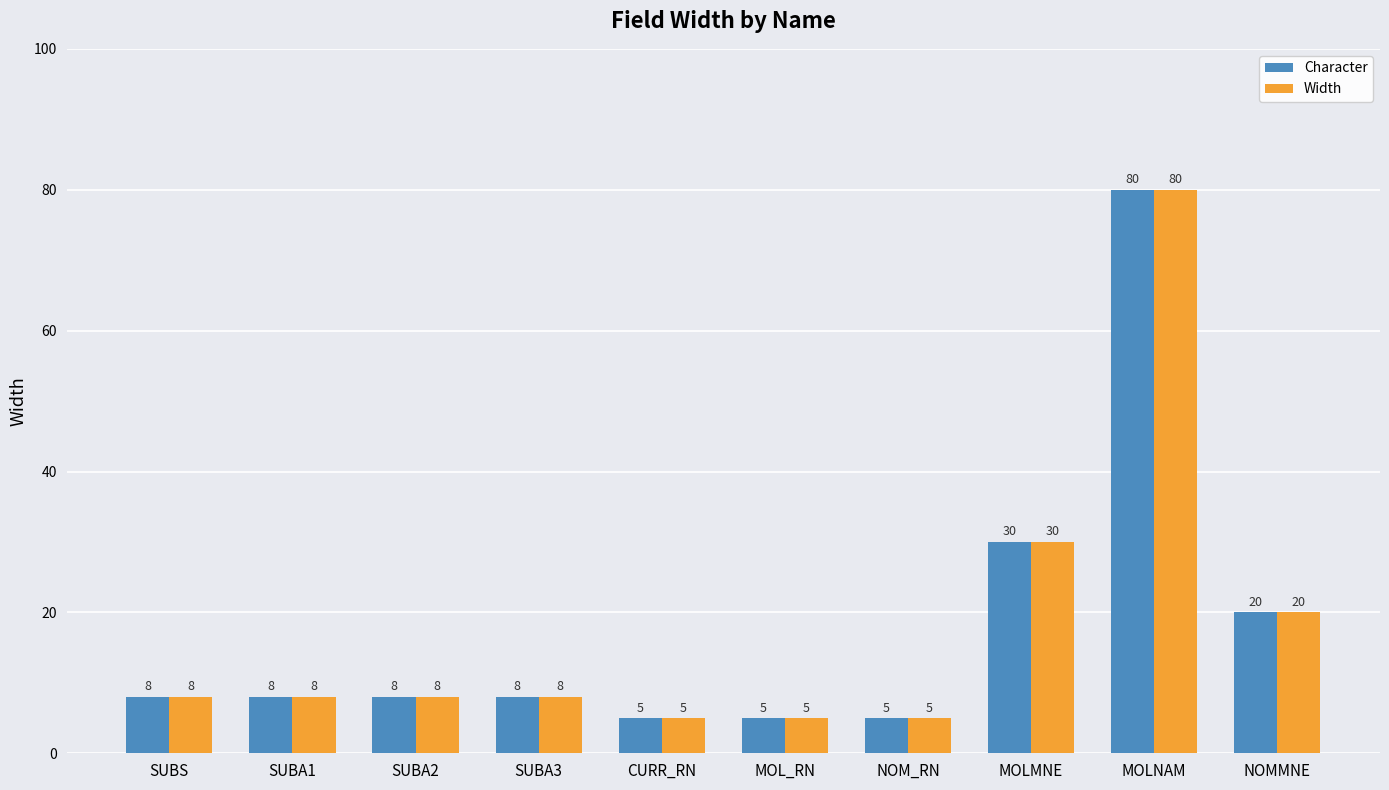

At which category is the sum across all series the highest?

MOLNAM